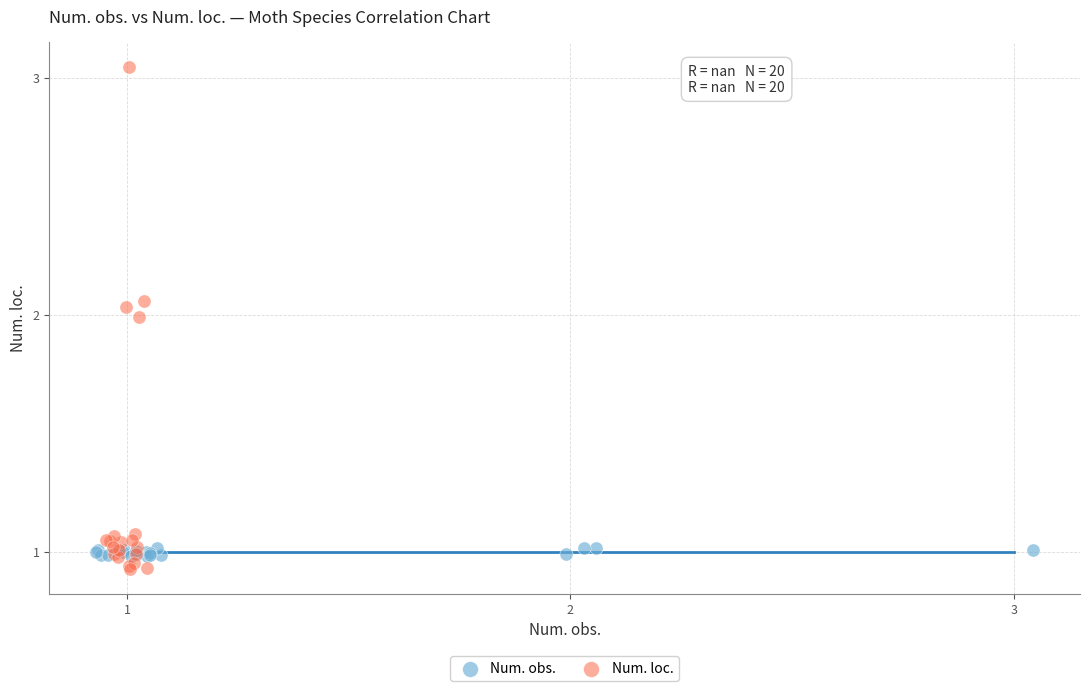

Which series reaches the maximum Y coordinate?

Num. loc.